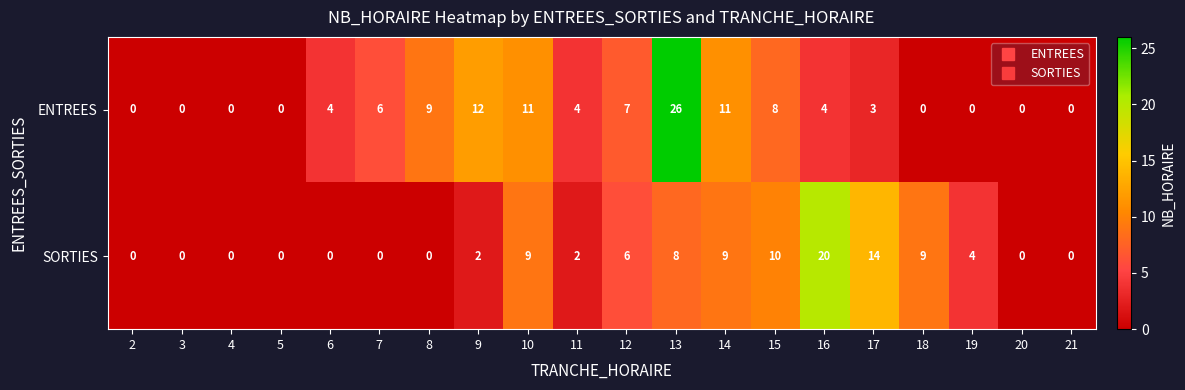

Which series changed the most between 2 and 6?

ENTREES